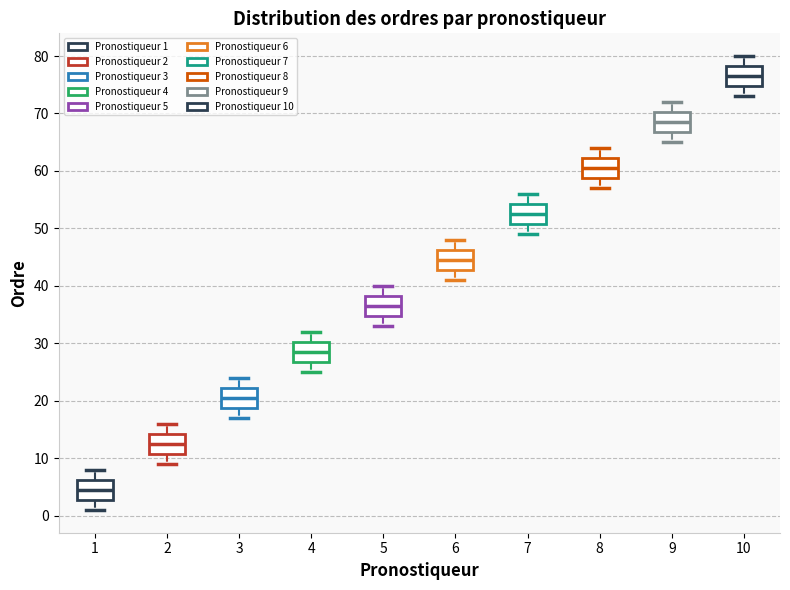

Where is the lower edge of the box at x = 5 on the y-axis? The values are not printed on the chart, so give them approximately, as read against the axis.

35